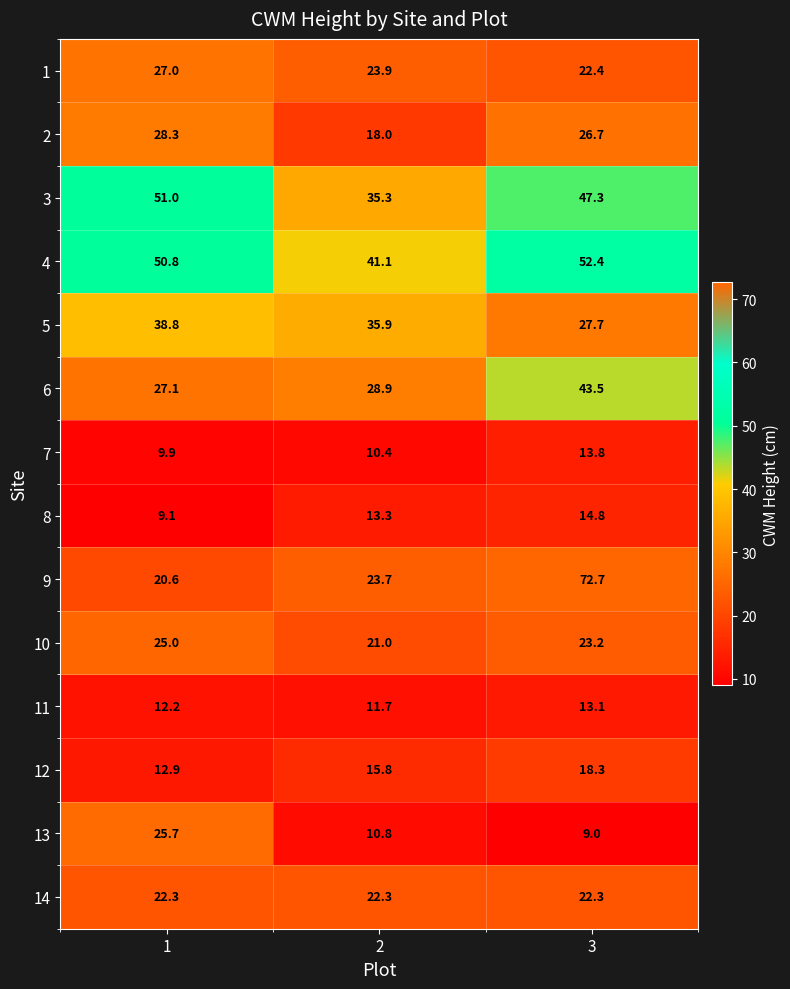

Which series has the largest total across all categories?

4